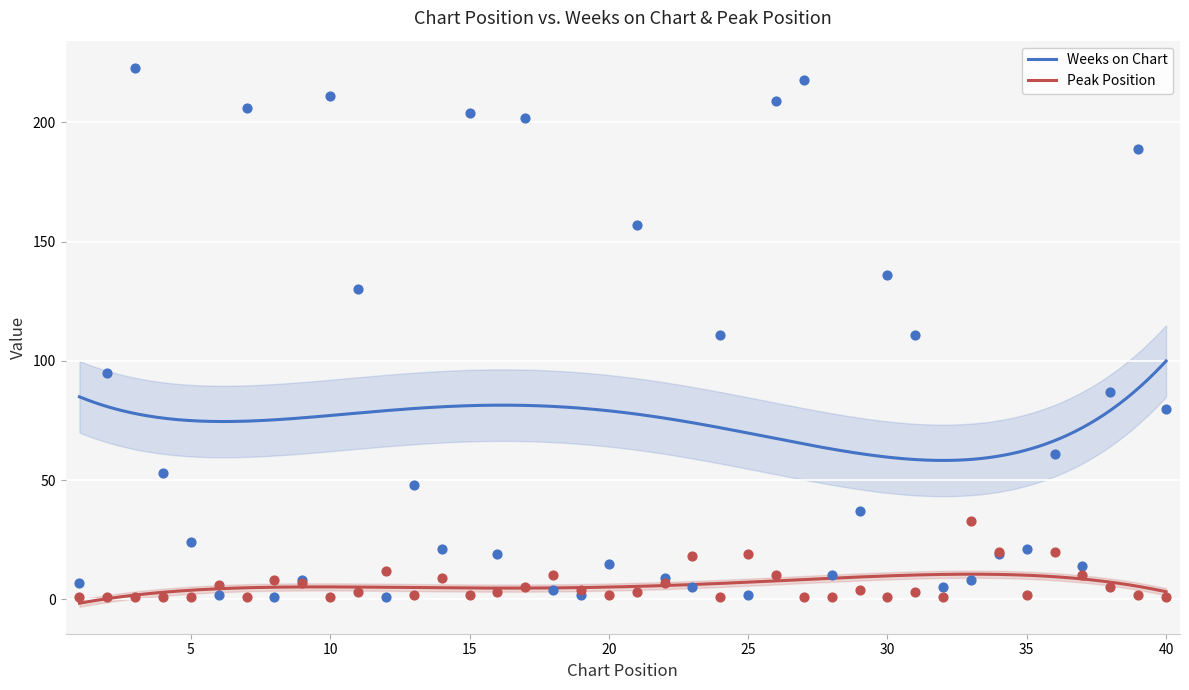

Which series reaches the maximum Y coordinate?

Weeks on Chart